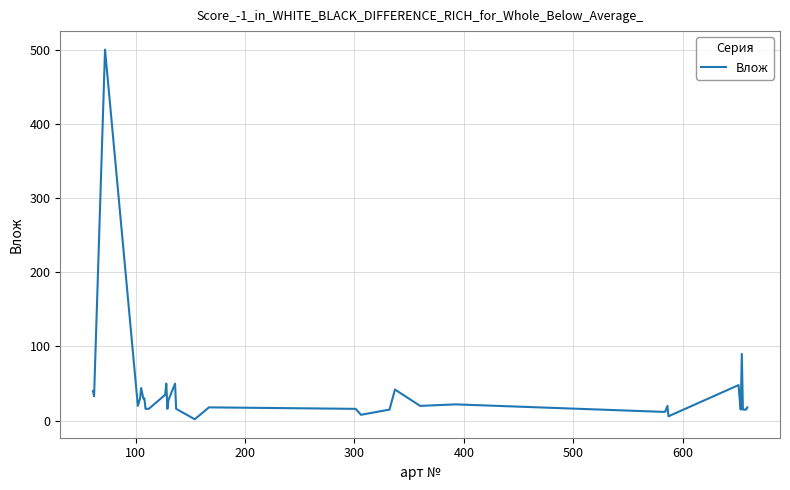

What is the maximum value shown in the chart?

500